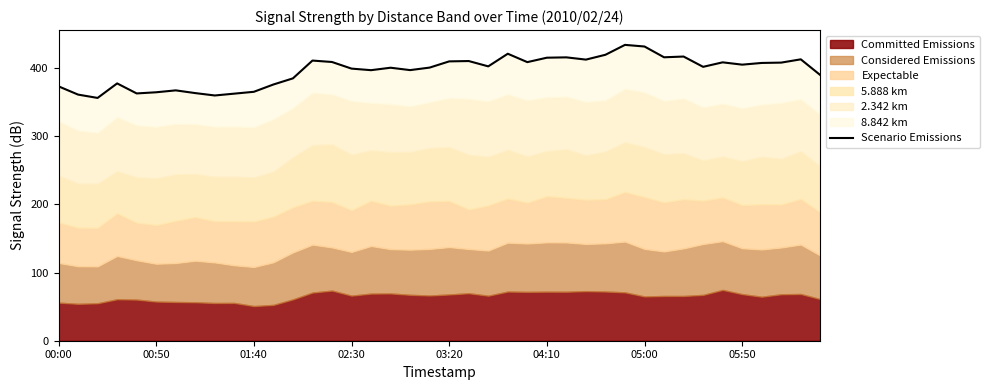

The value at 28 is 419.3. True or false?

True